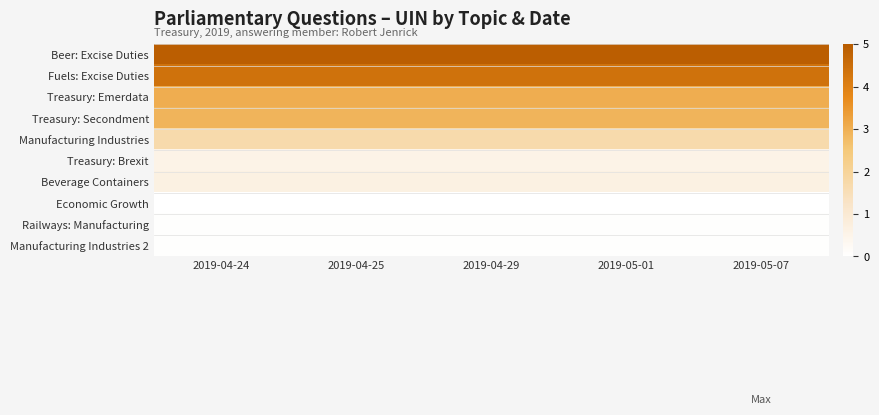

Rank the series at 2019-04-24 from lowest to highest value.

Economic Growth, Railways: Manufacturing, Manufacturing Industries 2, Treasury: Brexit, Beverage Containers, Manufacturing Industries, Treasury: Secondment, Treasury: Emerdata, Fuels: Excise Duties, Beer: Excise Duties